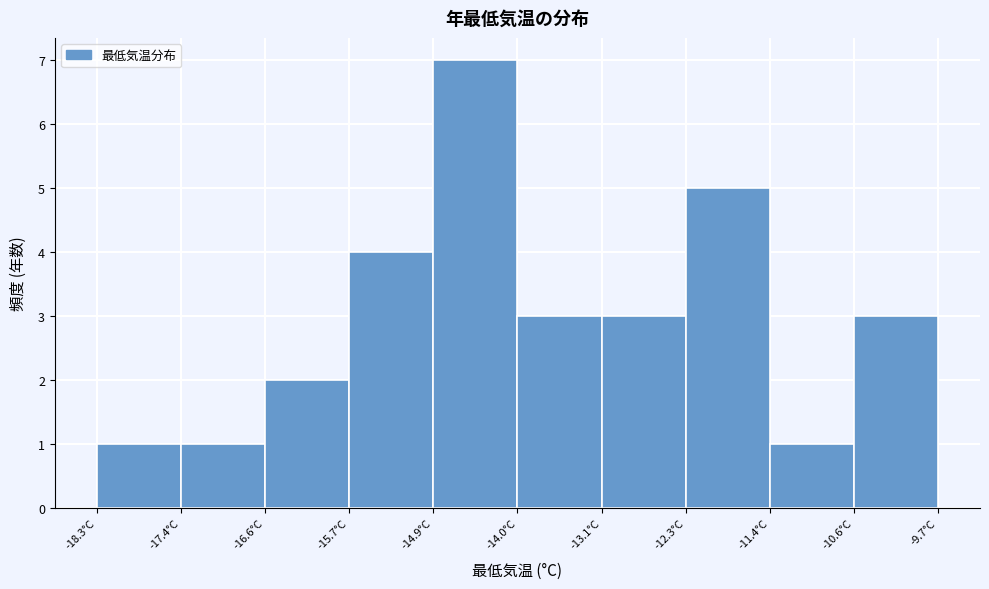

How tall is the bar that spans -14.00 to -13.14 on the x-axis? Neither the bar edges nor the heights are printed on the chart, so give them approximately, as read against the axes.

3